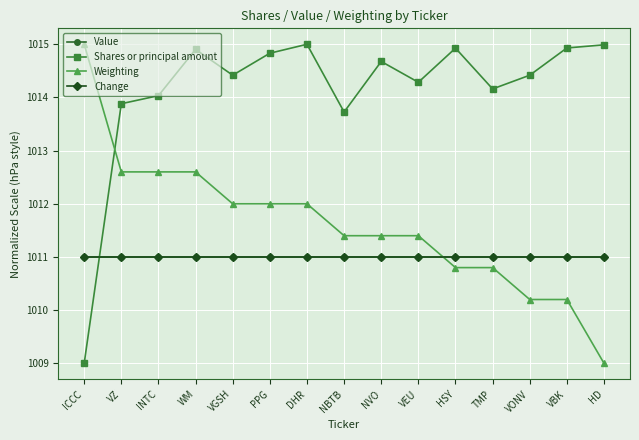

Does the chart have visible grid lines?

Yes